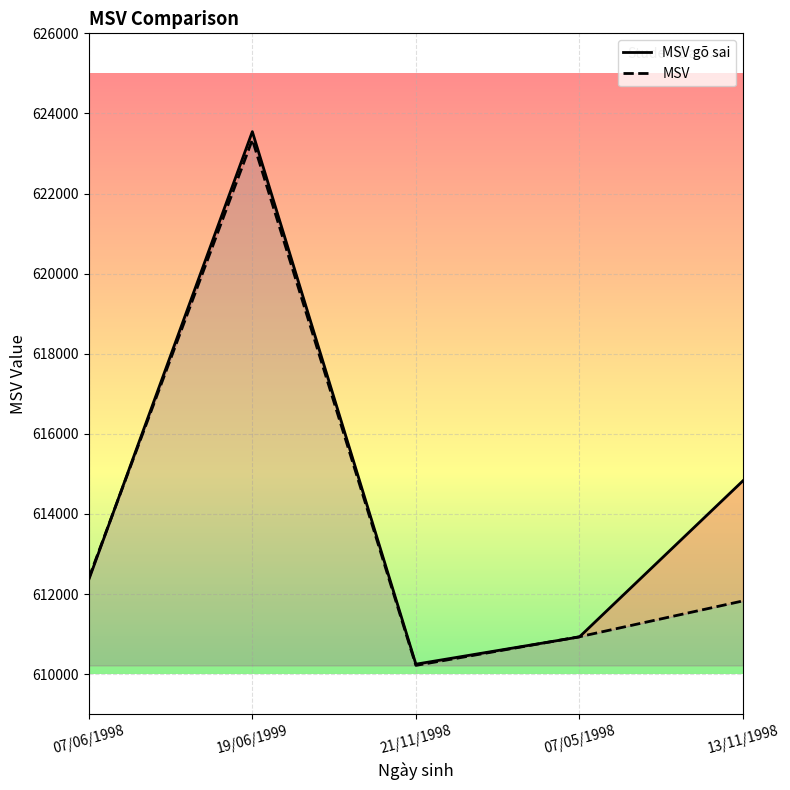

Rank the series at 07/06/1998 from highest to lowest value.

MSV, MSV gõ sai